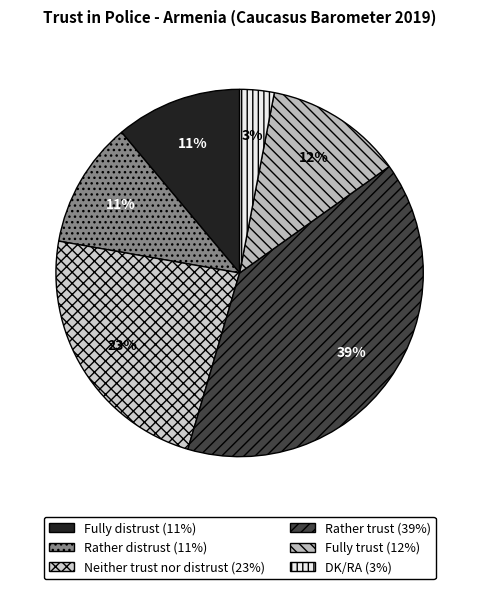

The Neither trust nor distrust slice represents 15% of the pie. True or false?

False